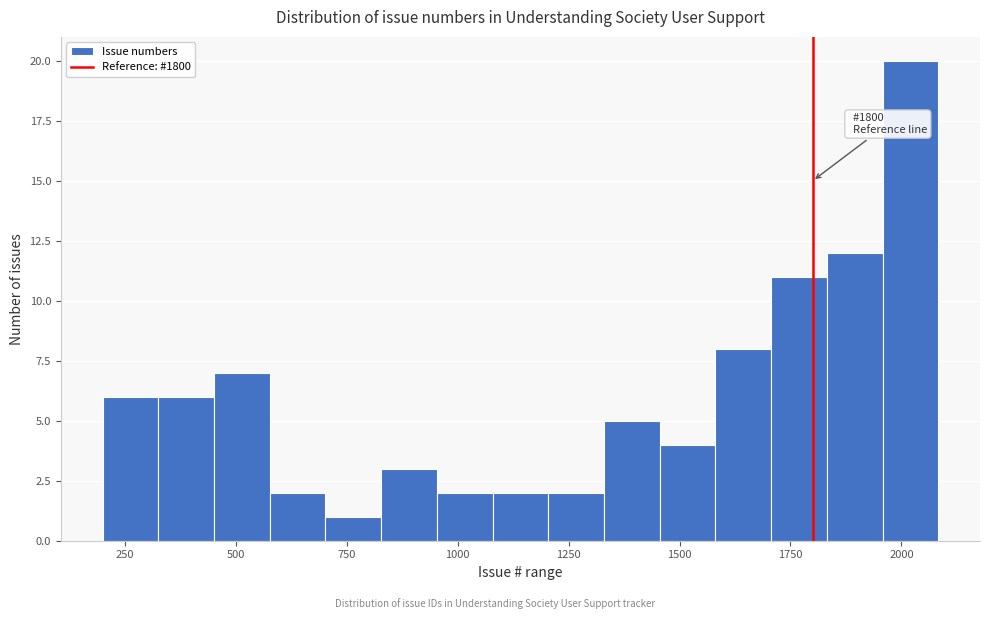

Read against the x-axis, roughly where is the centre of the tallest bar?

2000